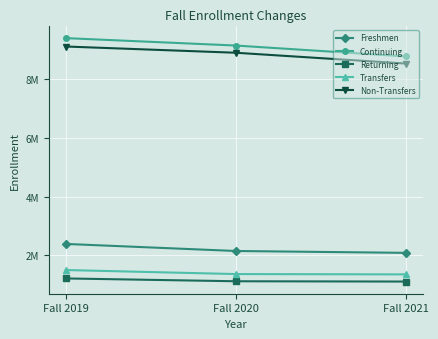

The value of Returning at Fall 2019 is 1788683. True or false?

False